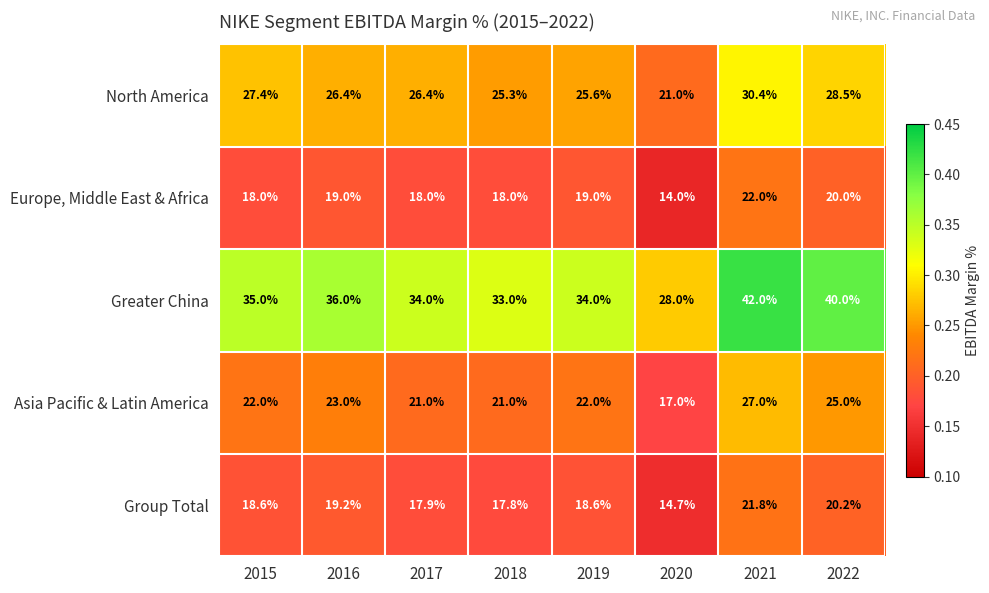

At which category is the sum across all series the highest?

2021